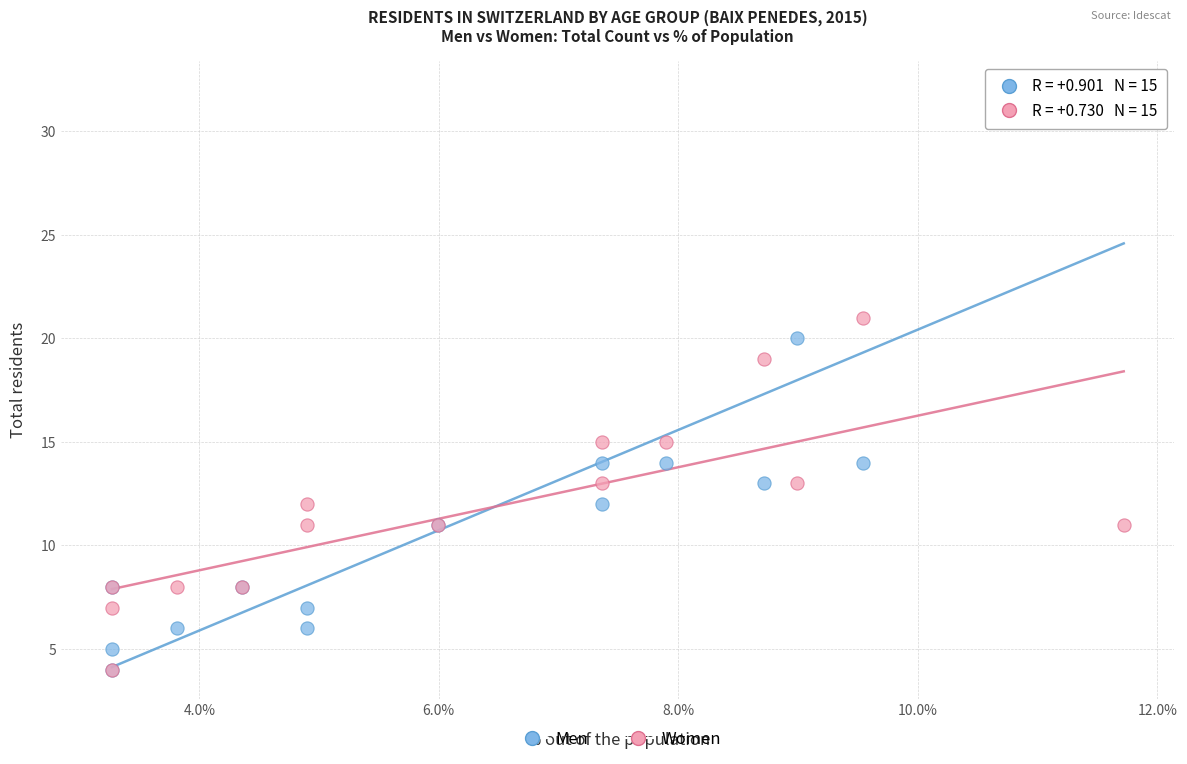

Which series contains the highest Y value?

Men